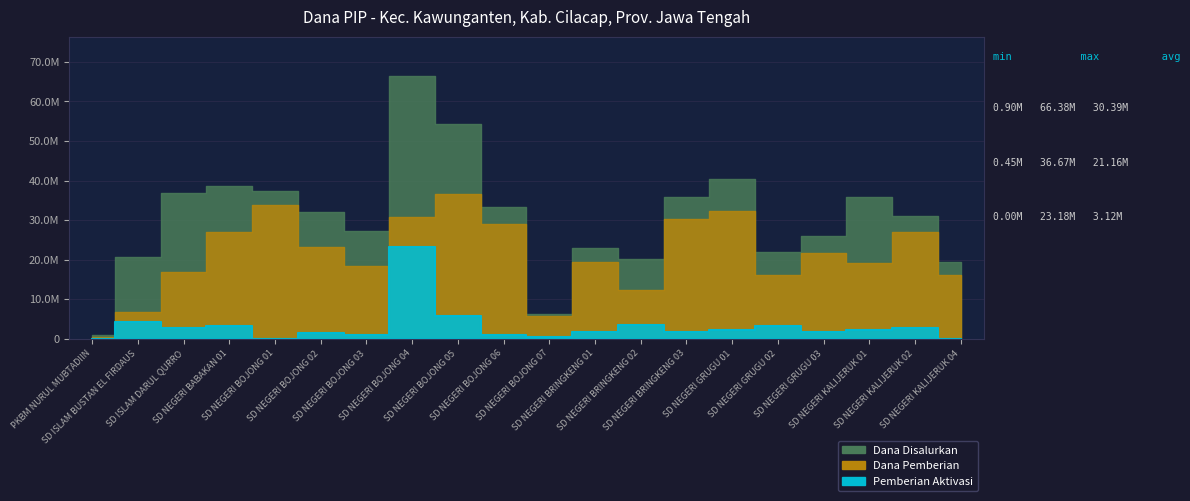

How many data points in Pemberian Aktivasi are less than 2250000?

10